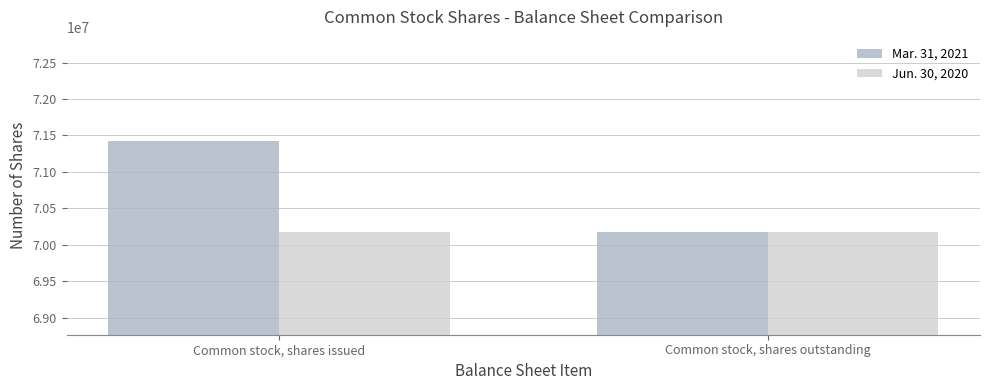

What is the label of the 1st bar from the right?

Common stock, shares outstanding